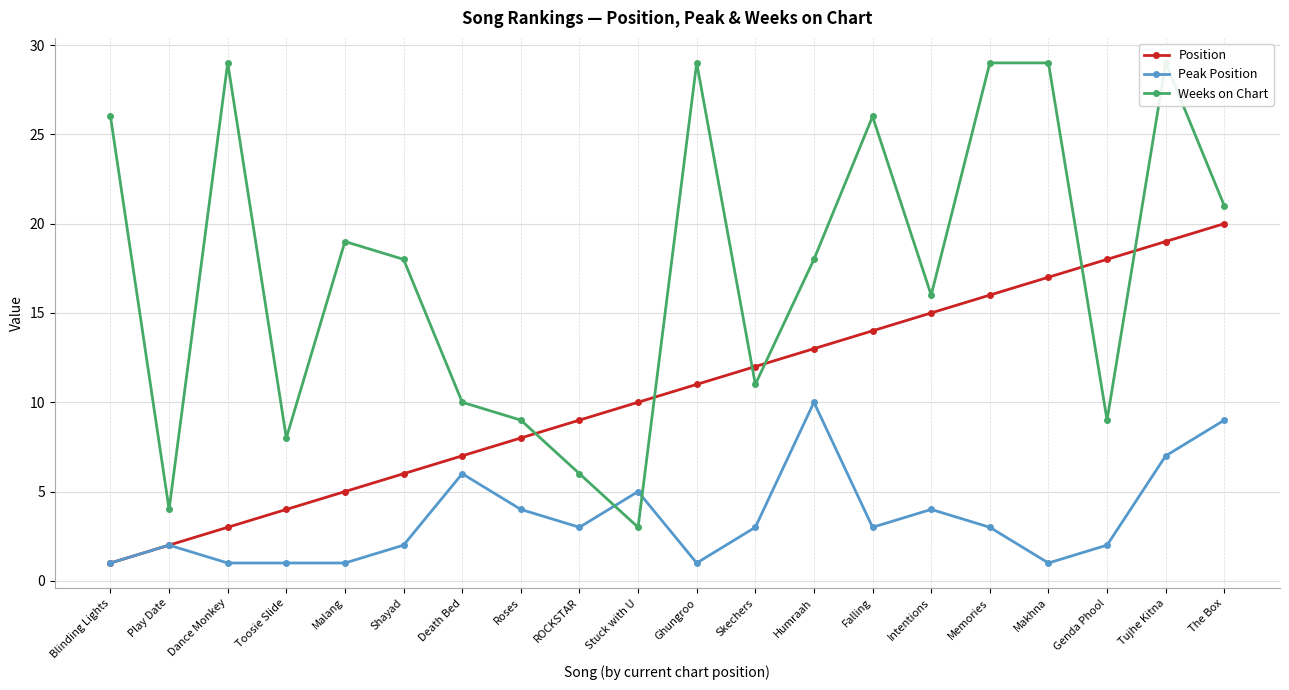

Where does the Position series first go above 11?

Skechers